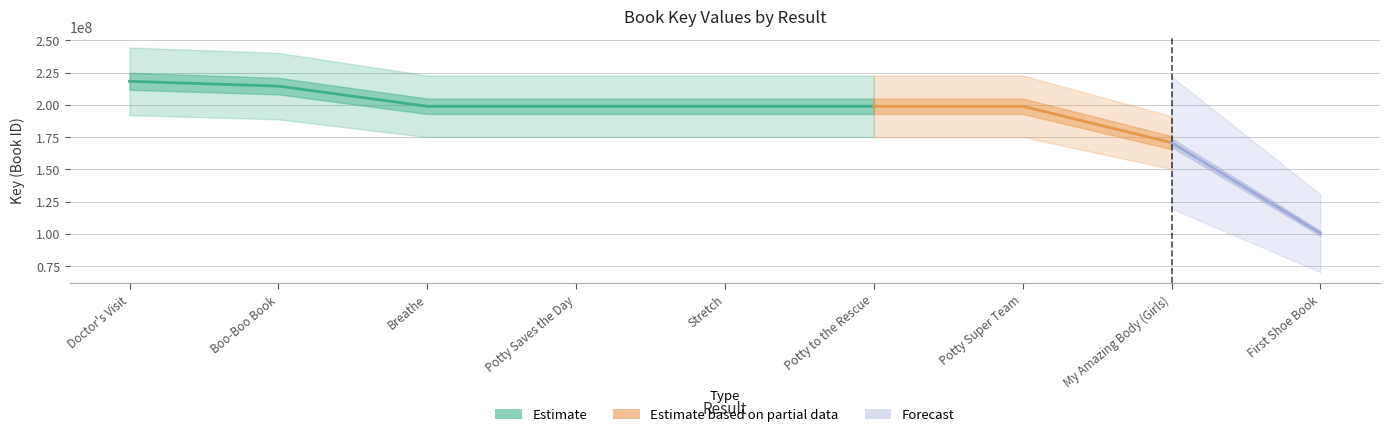

Reading right to left, extract all data points from this chart.

100402064	170640760	198823128	198823209	198823297	198823170	198823257	214439545	218168194